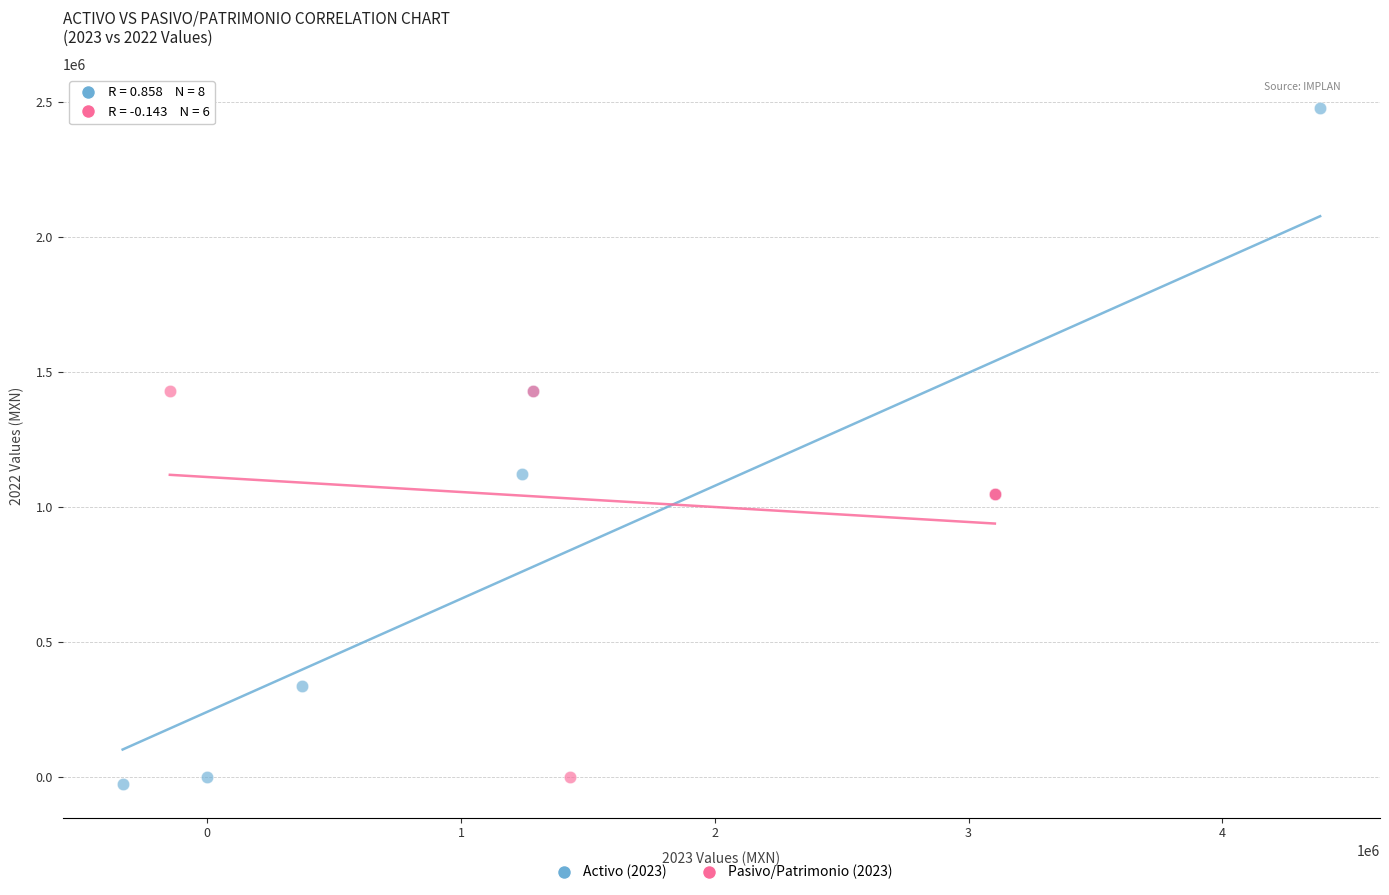

Which series contains the highest Y value?

Activo (2023)